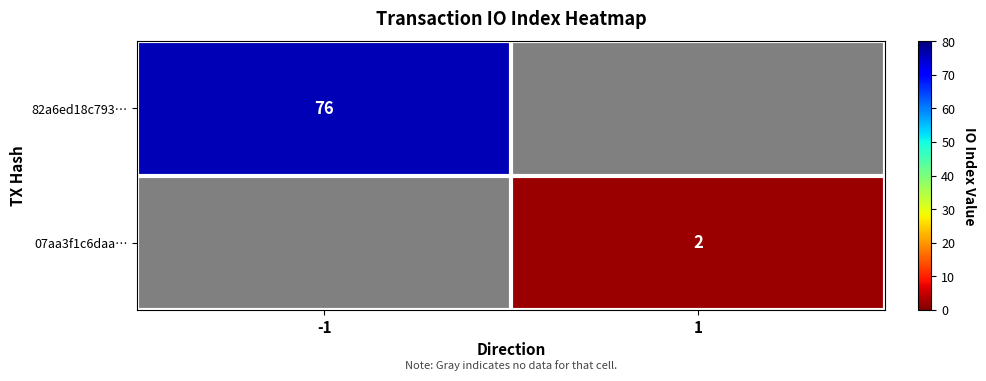

At which category does the chart reach its minimum across all series?

1